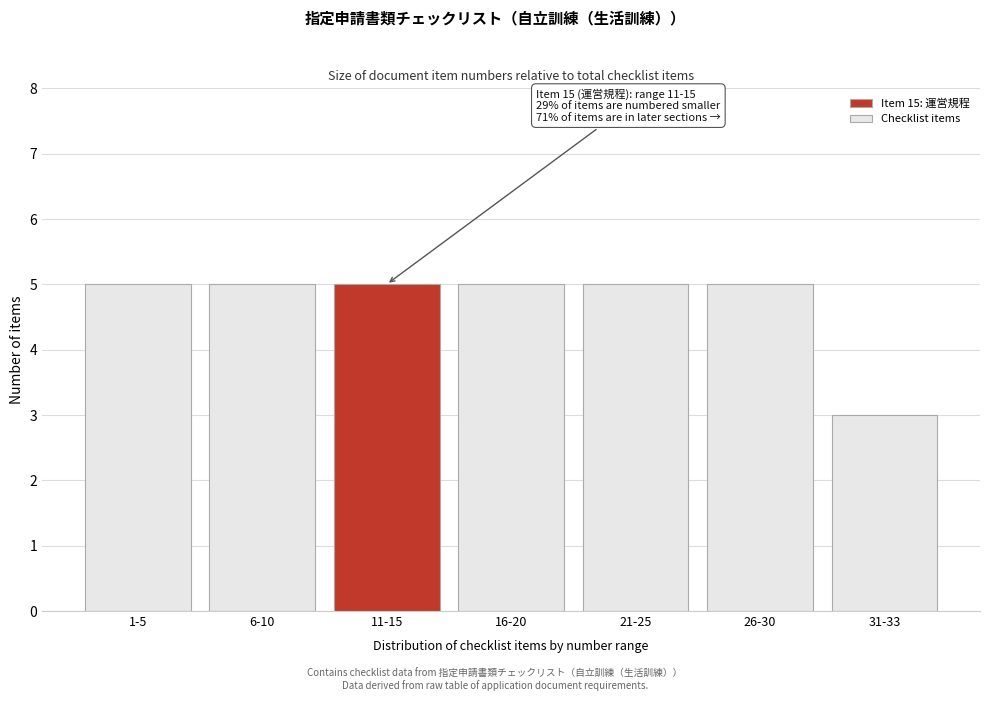

Reading left to right, list all the values displayed in this chart.

5	5	5	5	5	5	3